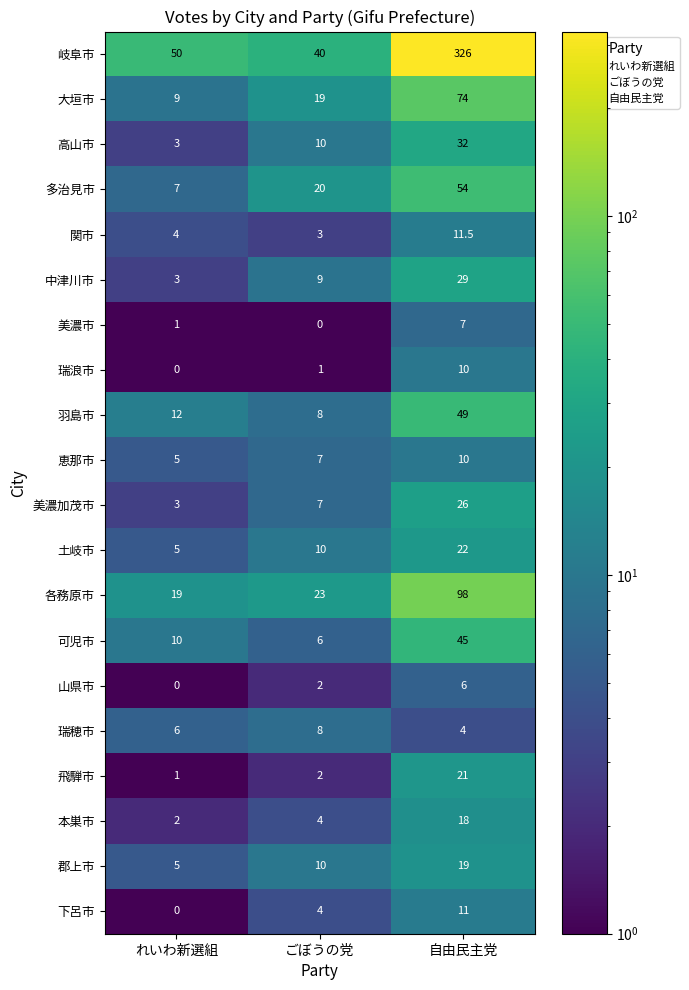

What is the total value across all series at れいわ新選組?

145.0